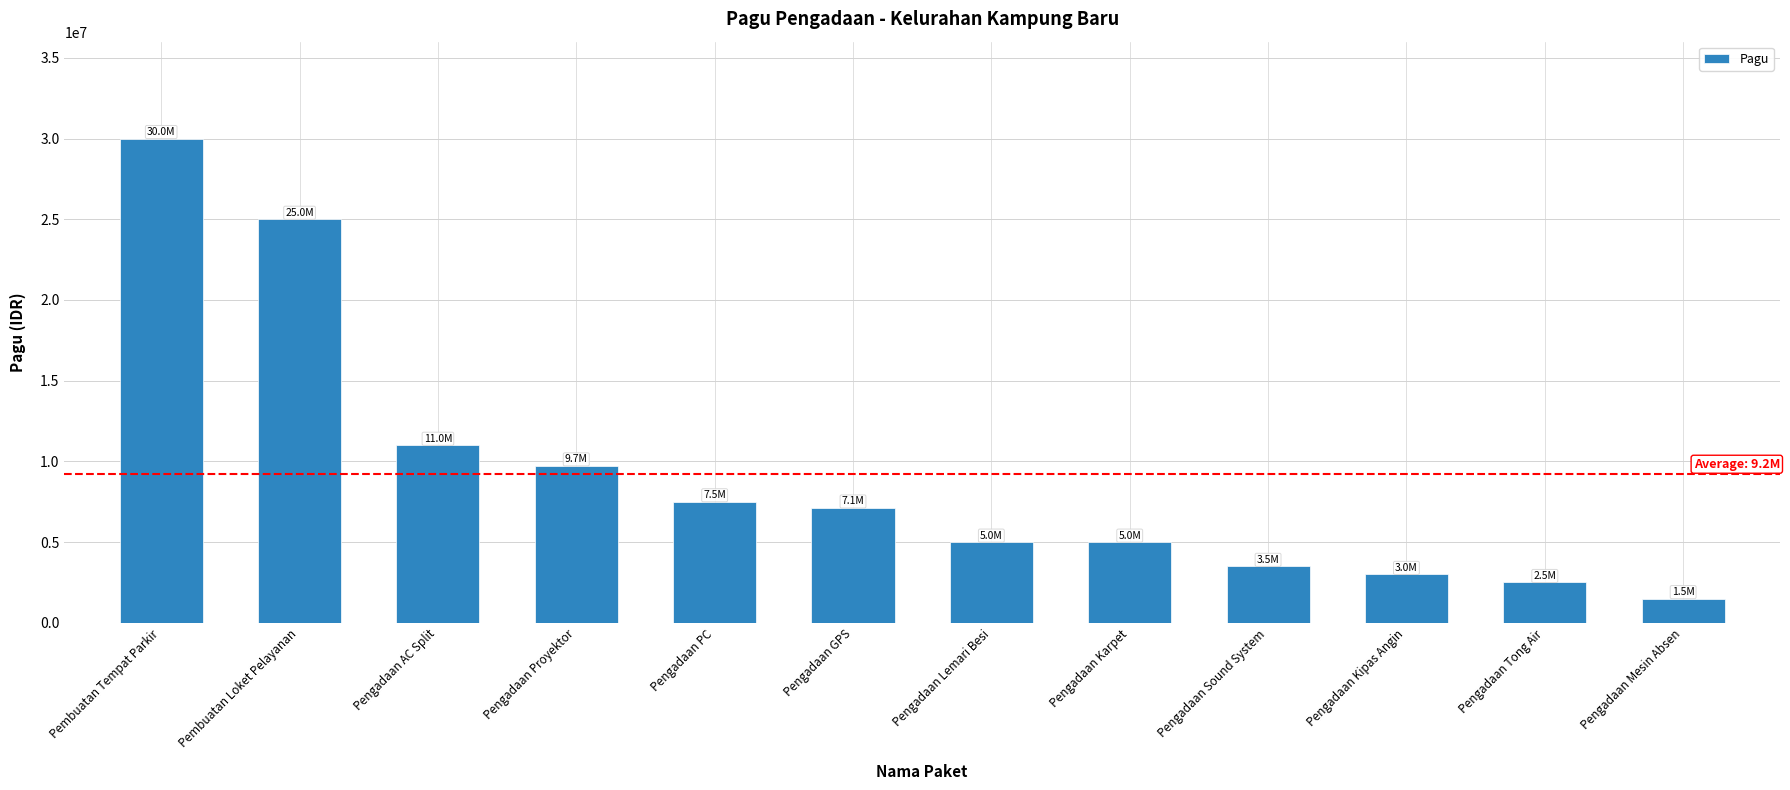

What is the average value?

9236417